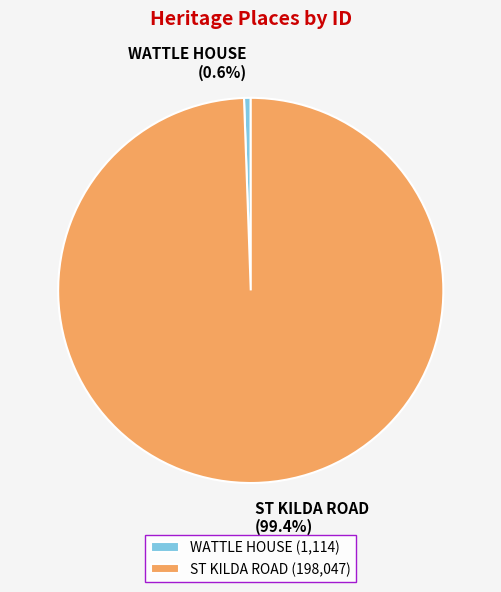

True or false: WATTLE HOUSE accounts for 1% of the total.

True